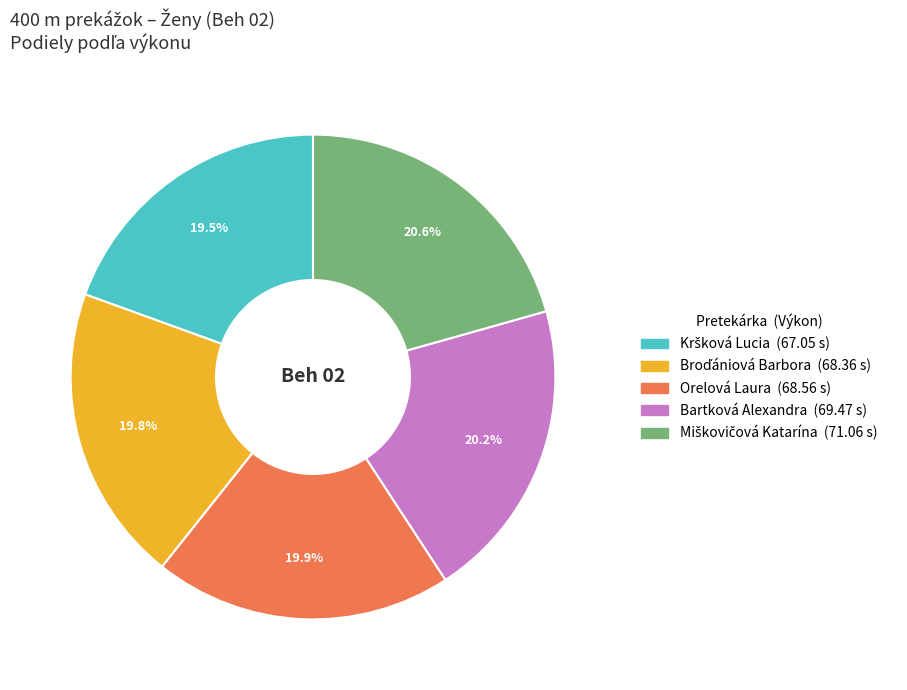

Does any single category account for the majority?

No